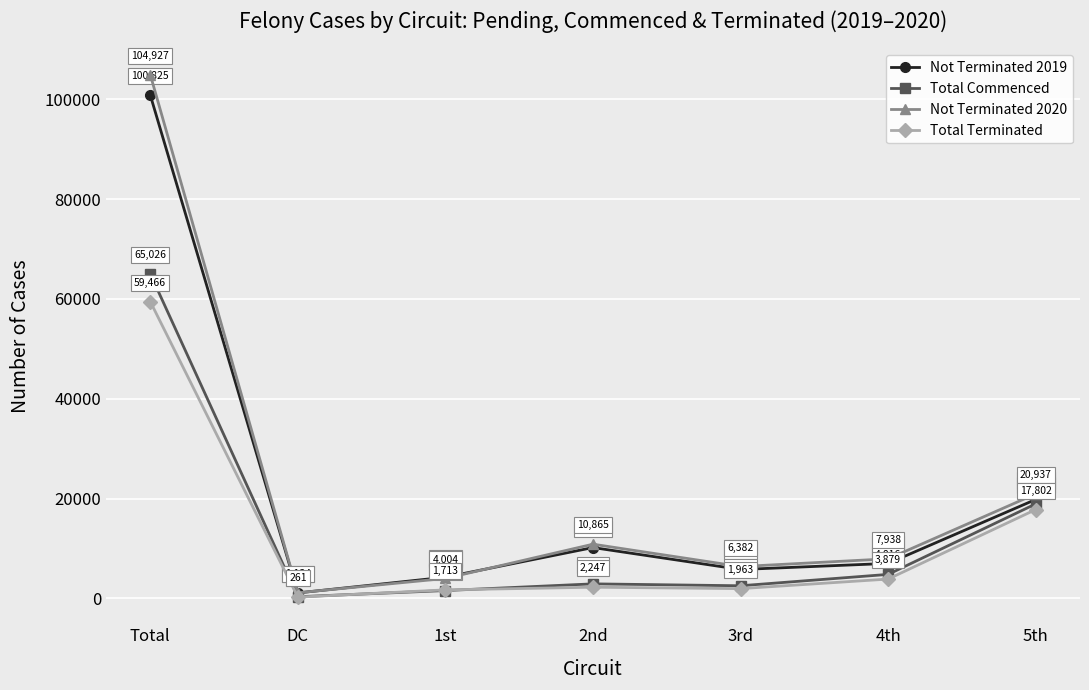

Is this an area chart (filled region under the line)?

No